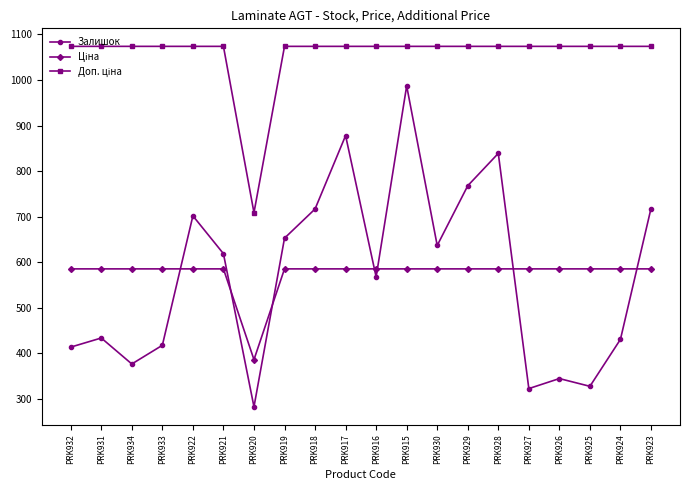

Which series has the widest spread of values?

Залишок